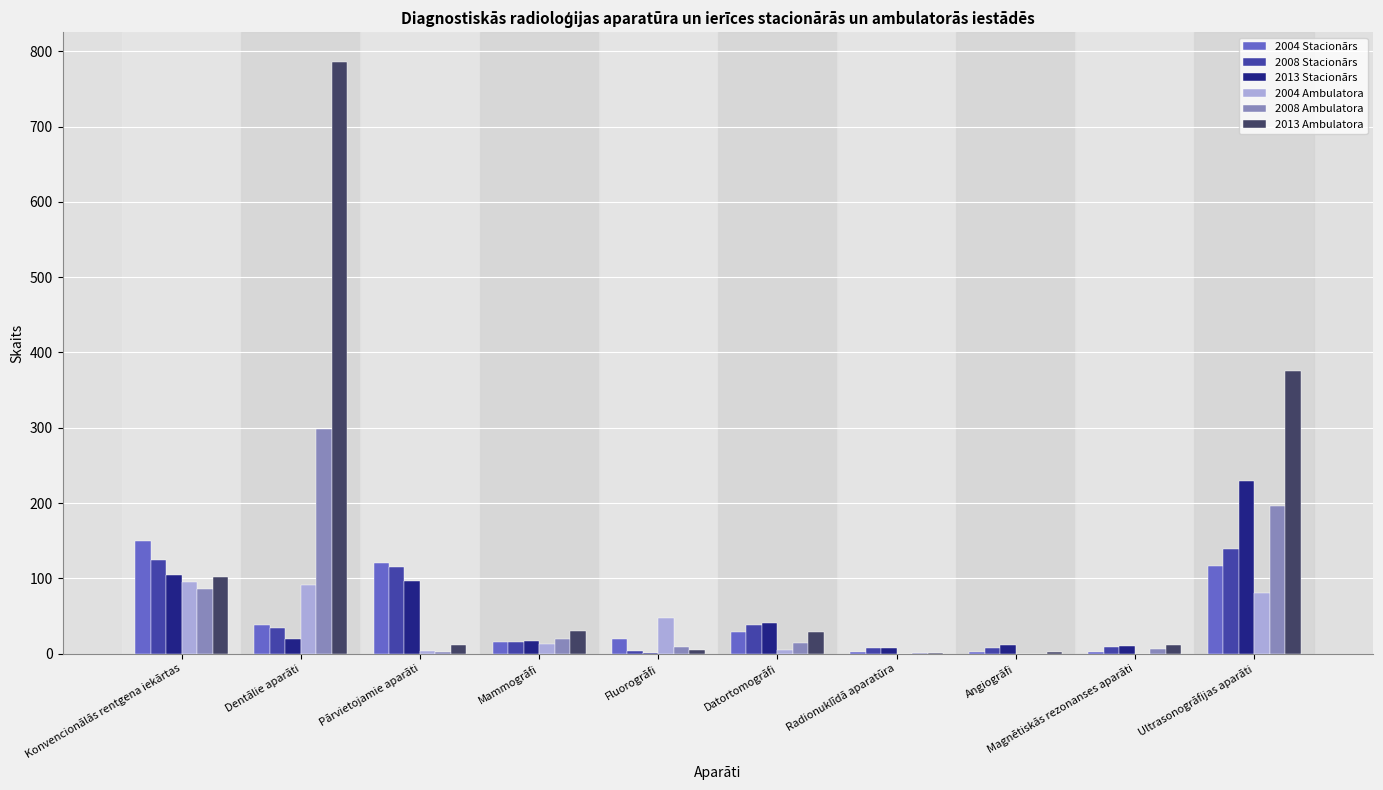

What is the spread (max minus min) of values at Ultrasonogrāfijas aparāti?

296